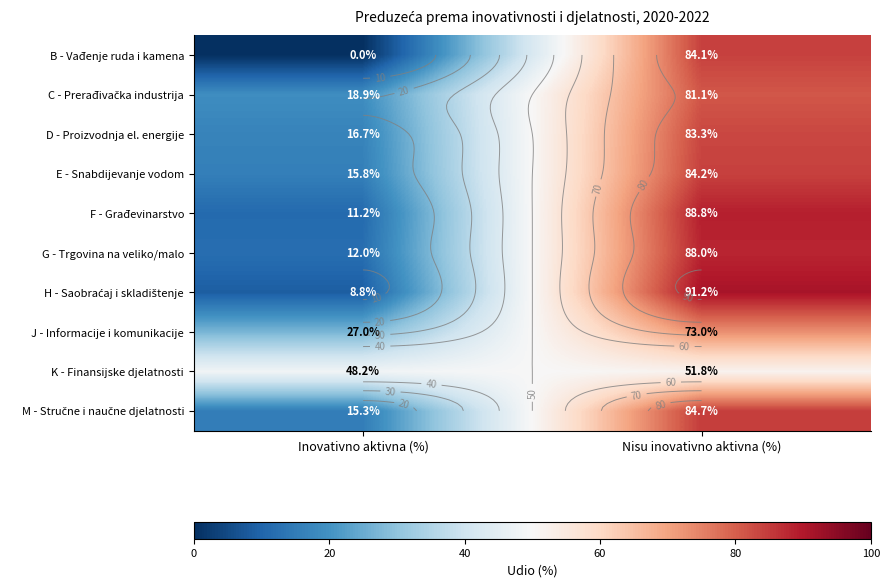

How many values in the G - Trgovina na veliko/malo series exceed 88?

1